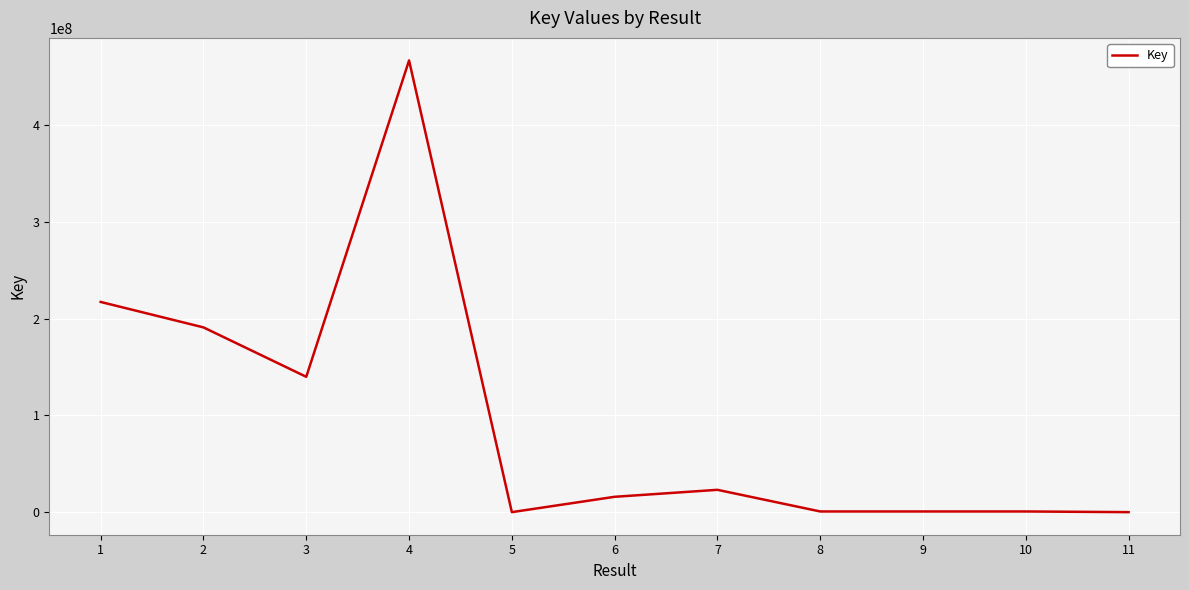

What is the approximate value at 2?

190947928